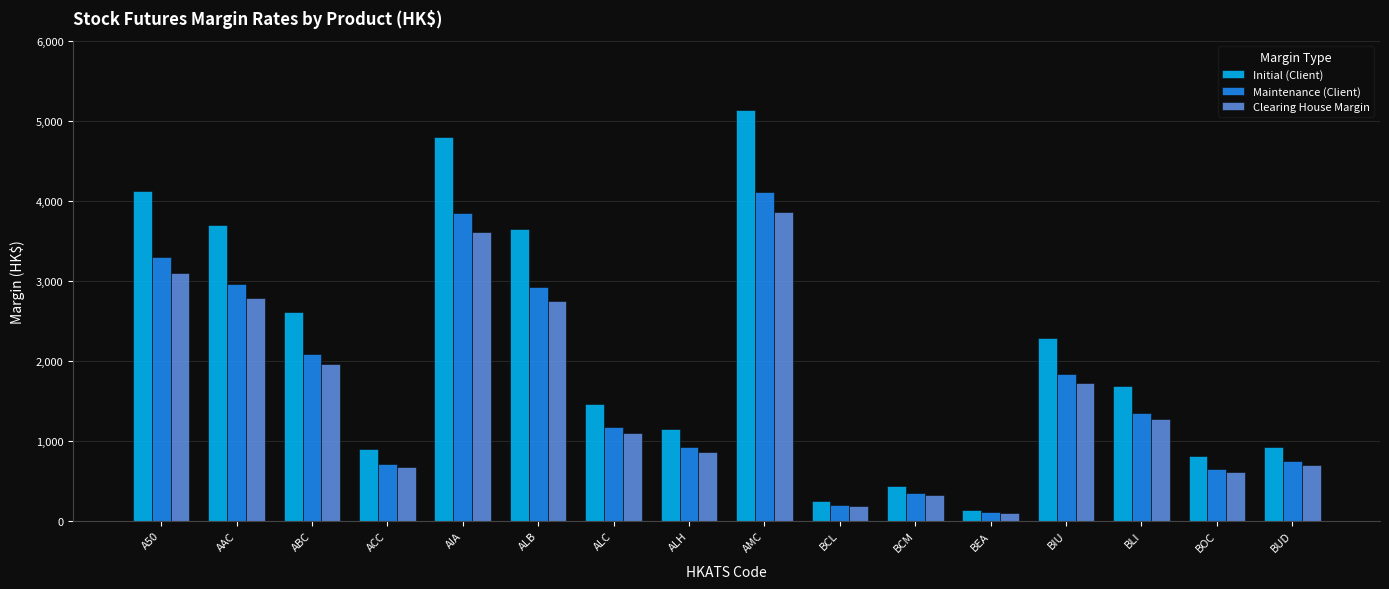

Rank the series by their maximum value, from highest to lowest.

Initial (Client), Maintenance (Client), Clearing House Margin